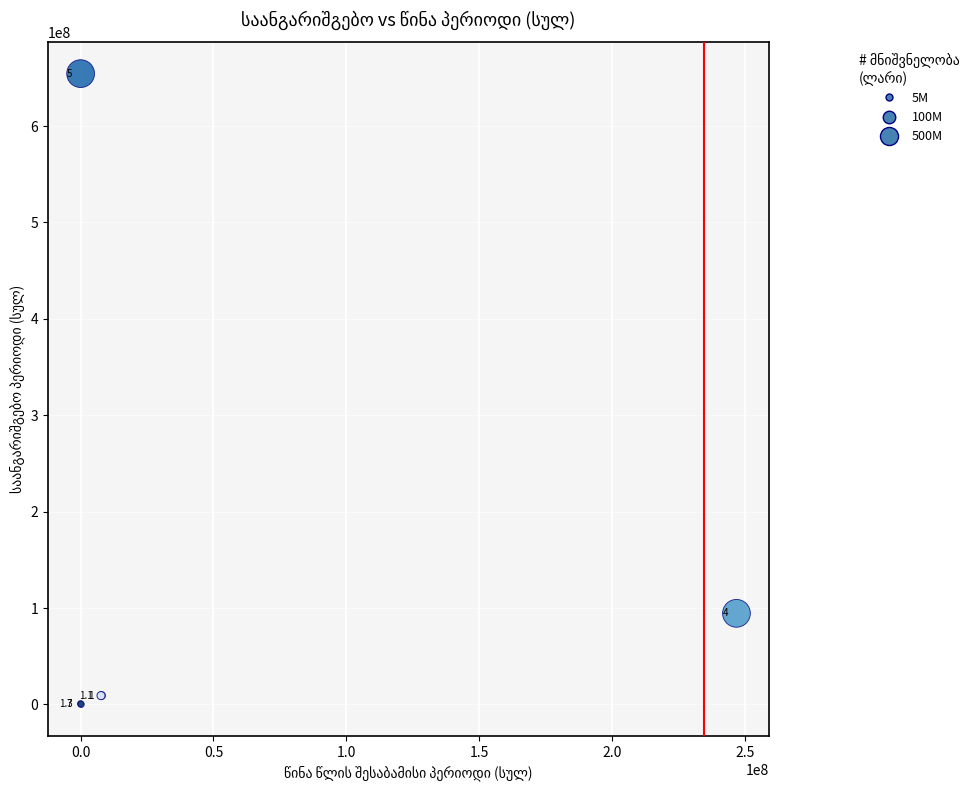

What Y value in the scatter plot is closest to 327235202?

94554906.1